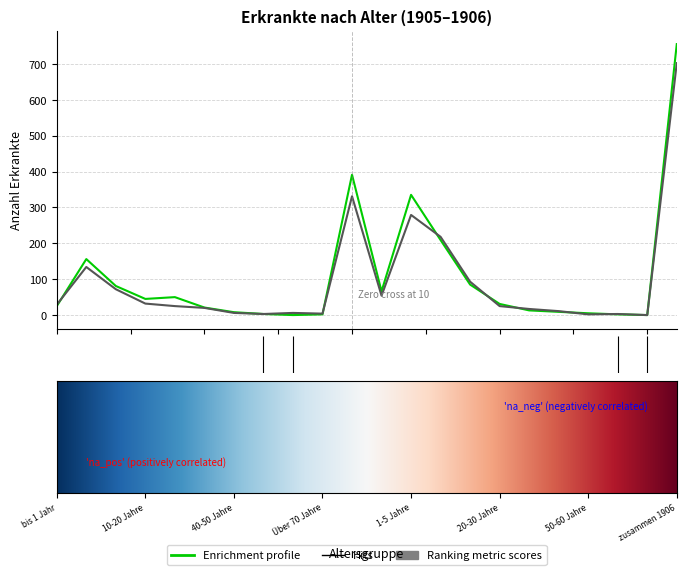

What is the greatest value displayed?

755